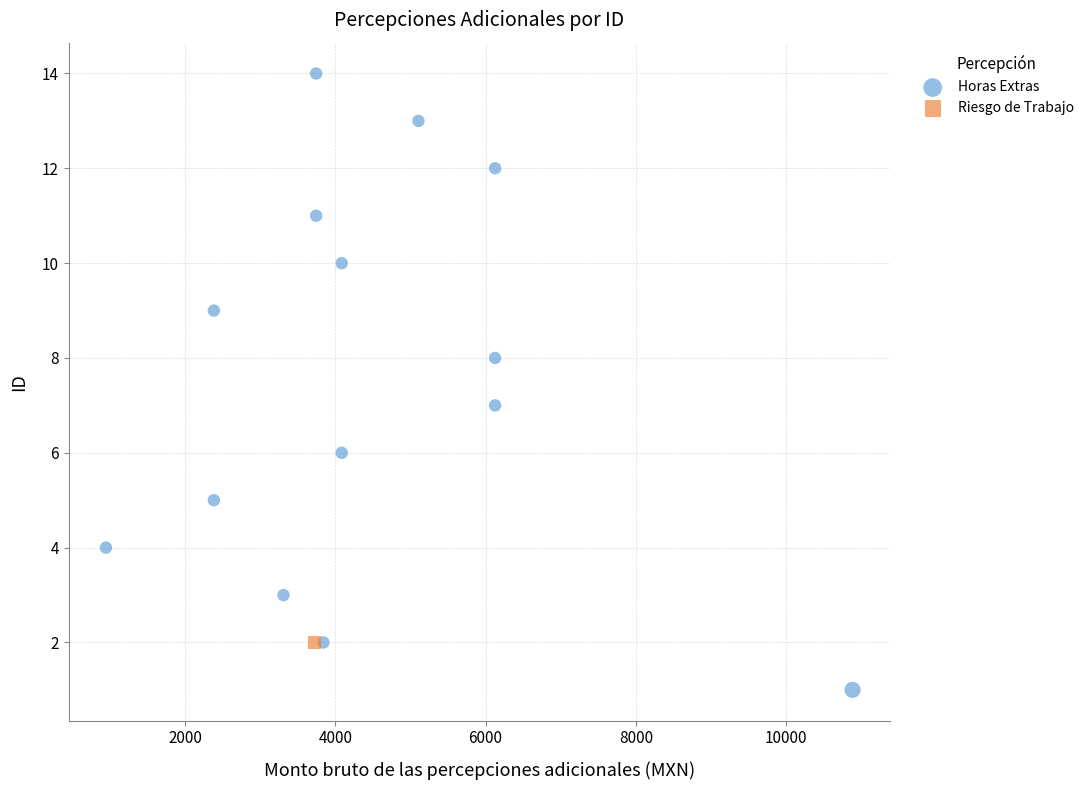

What are all the series names shown in the legend?

Horas Extras, Riesgo de Trabajo